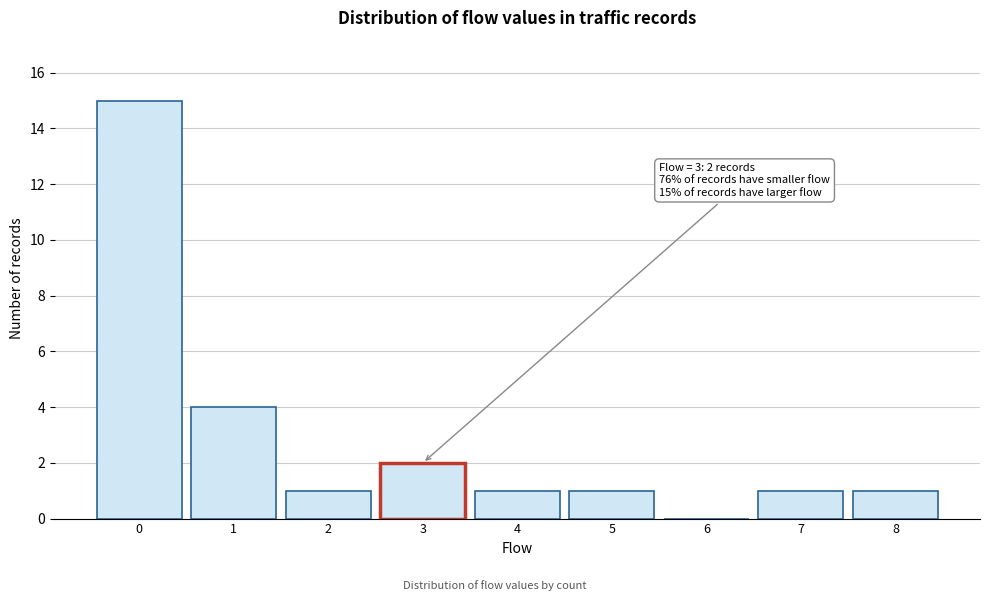

Which range on the x-axis has the tallest bar?

-0.5 to 0.5